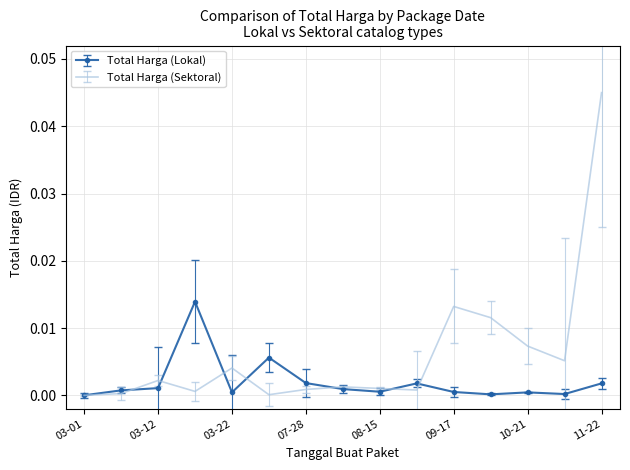

List the series in order of their overall mean, lowest first.

Total Harga (Lokal), Total Harga (Sektoral)